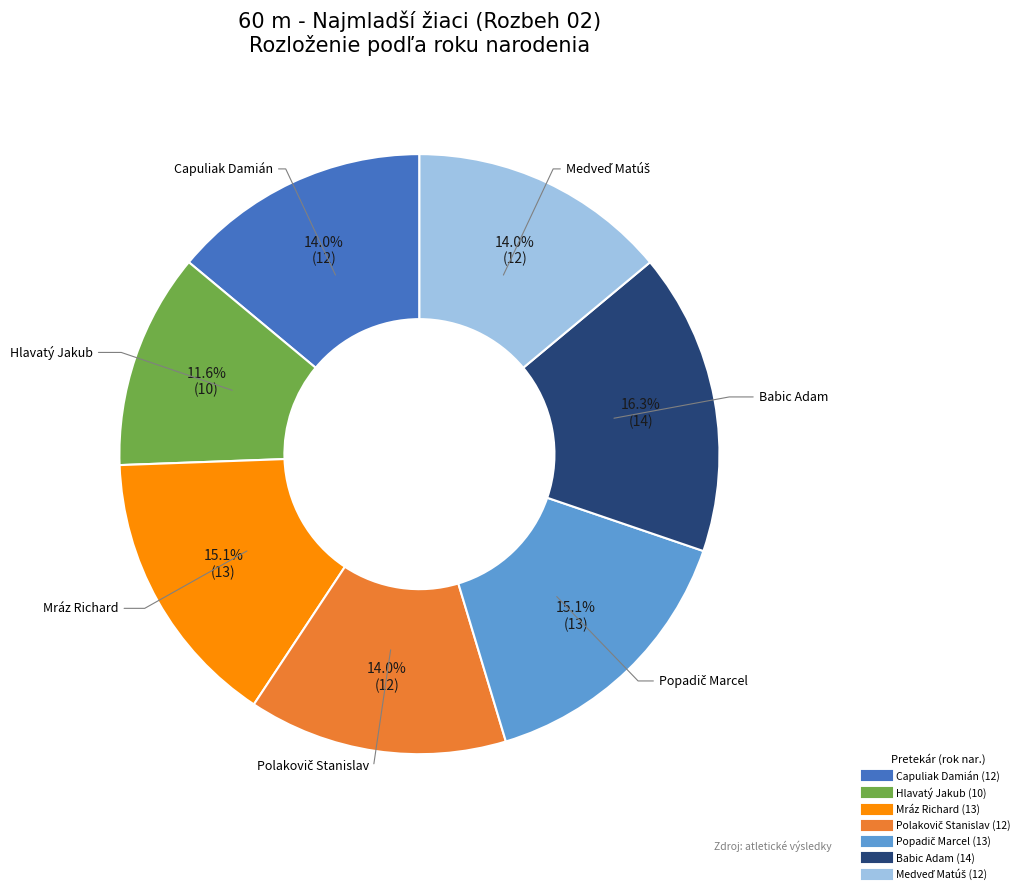

To the nearest percent, what portion does Hlavatý Jakub represent?

12%